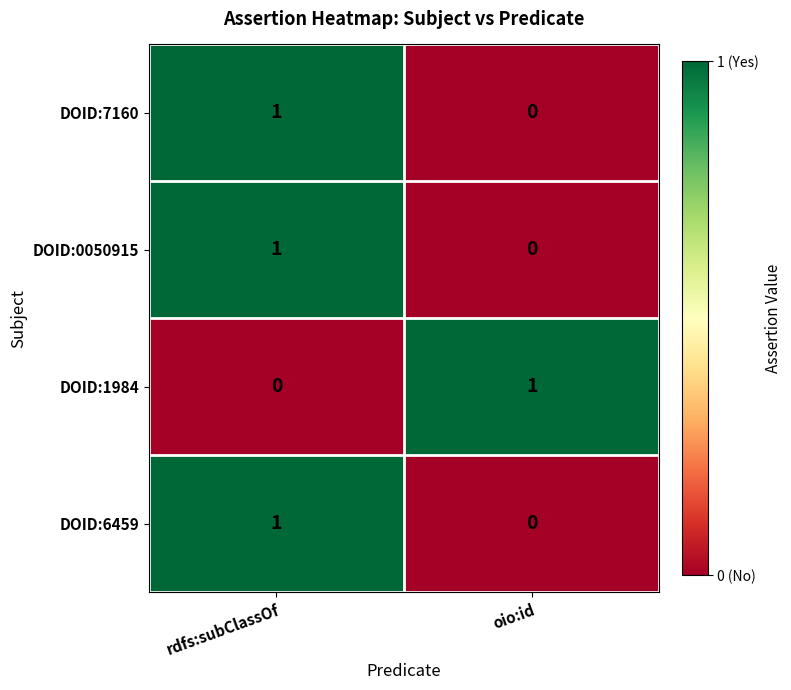

At which category is the sum across all series the highest?

rdfs:subClassOf